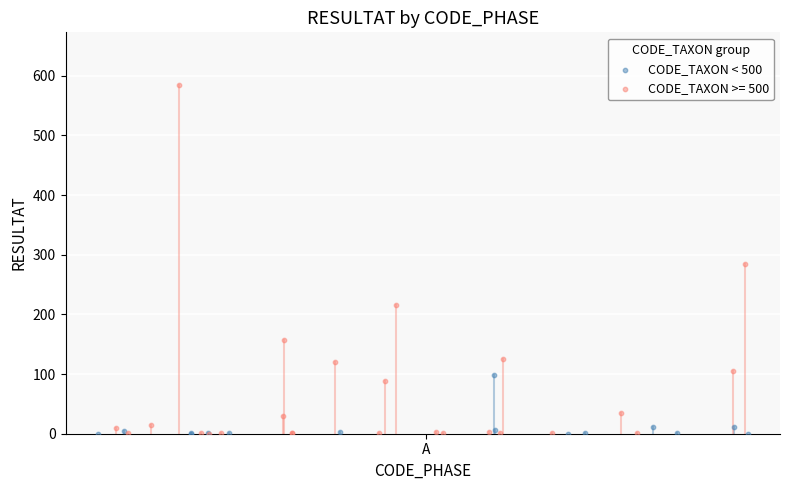

Which series has the widest spread of Y values?

CODE_TAXON >= 500